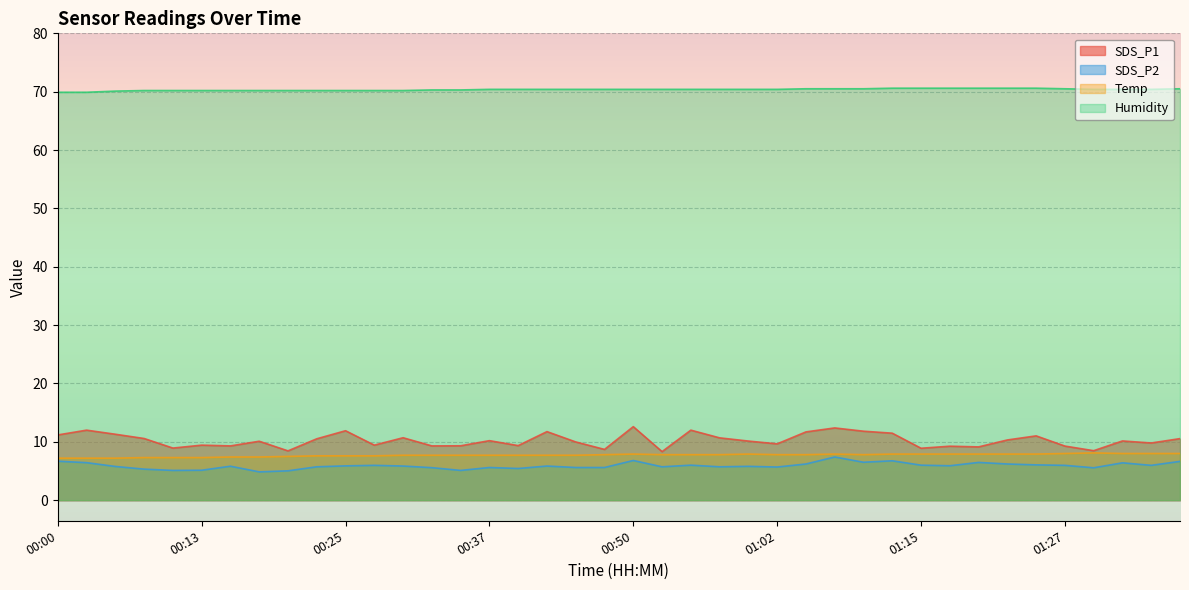

What is the average value of the SDS_P1 series?

10.3